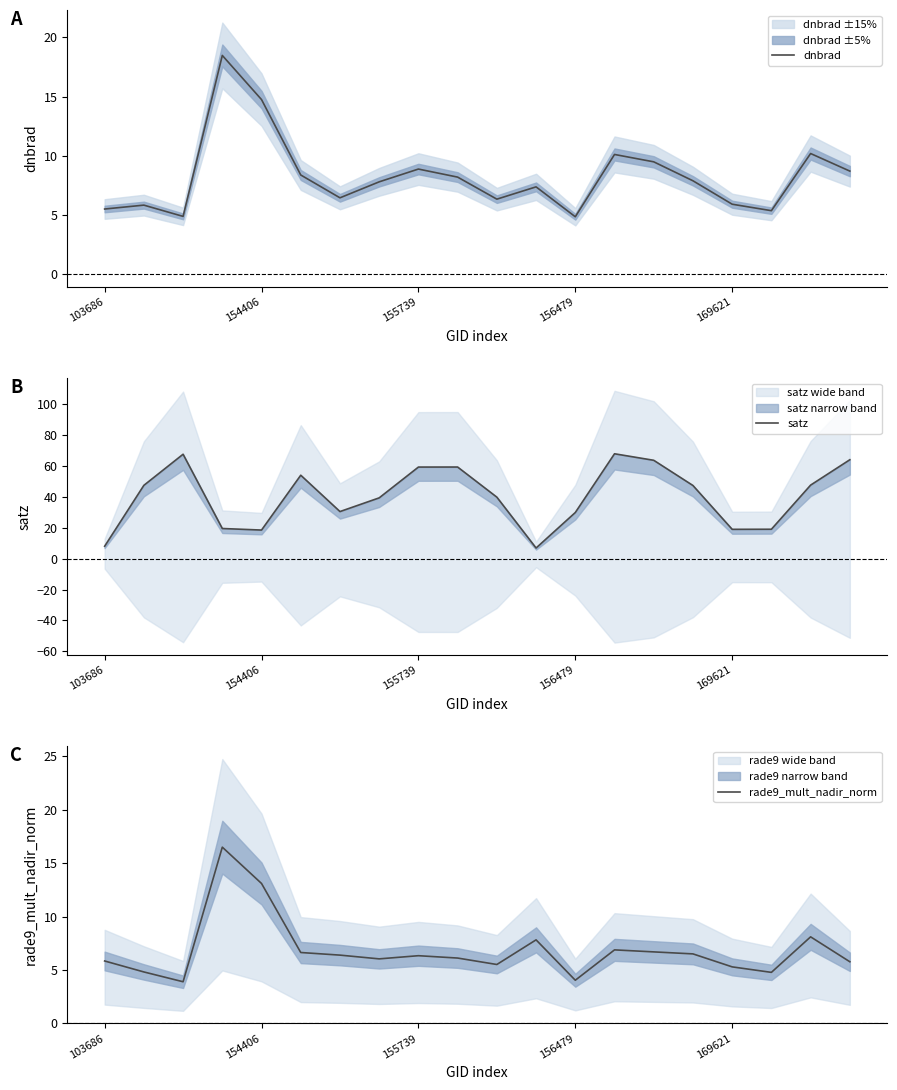

What is the difference between the maximum and minimum values in the dnbrad series?

13.6